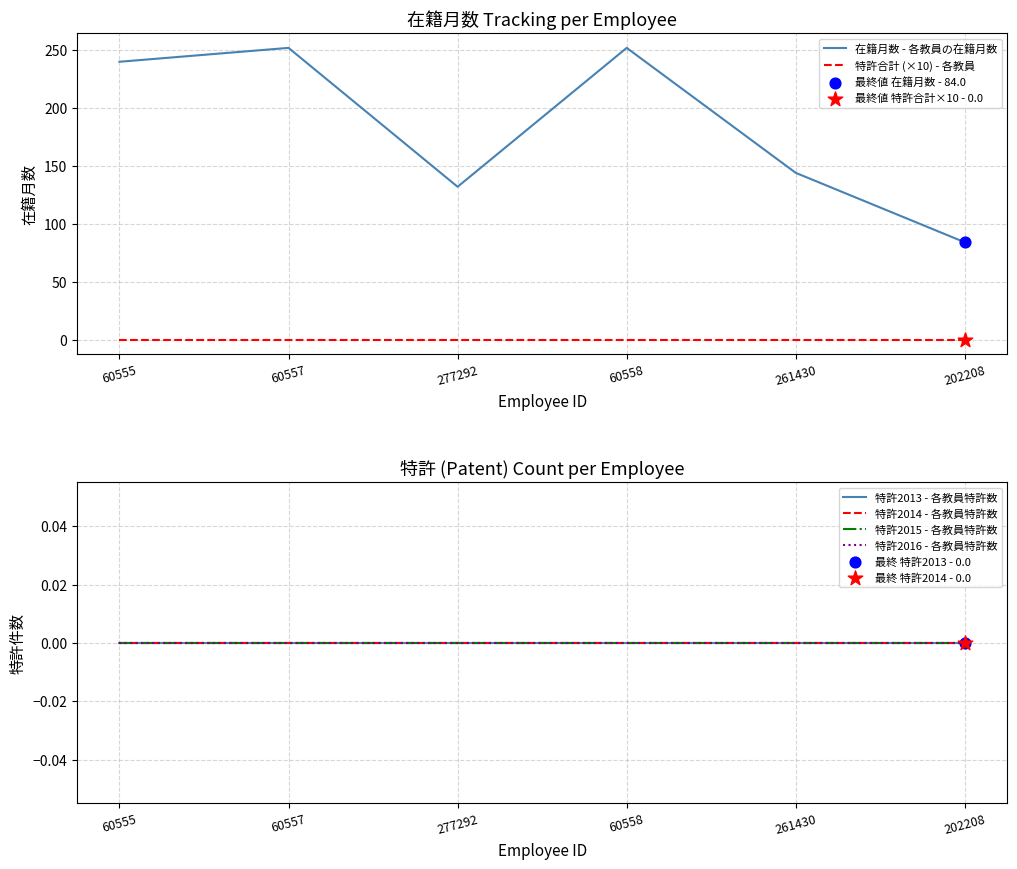

Which series has the largest total across all categories?

在籍月数 - 各教員の在籍月数